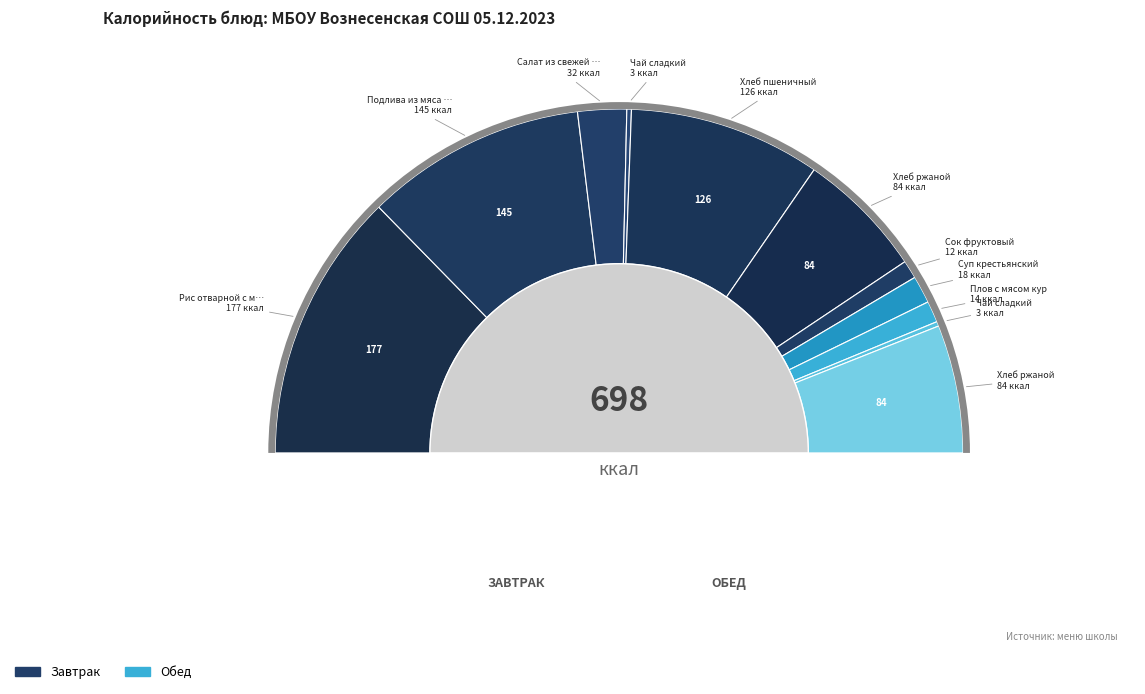

Count the number of slices in the pie.

11